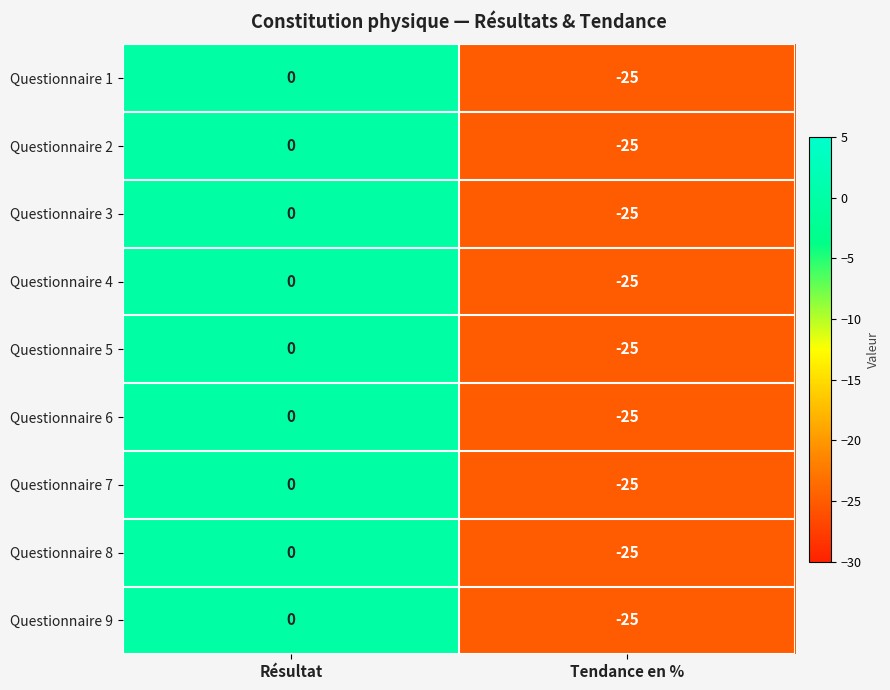

What is the approximate value of Questionnaire 6 at Tendance en %, to the nearest 10?

-20